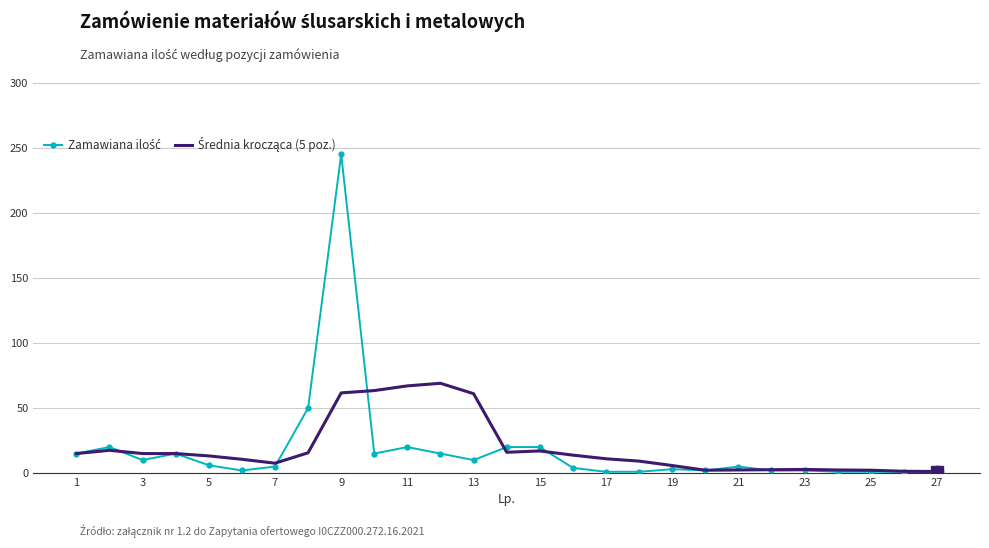

What is the maximum value shown in the chart?

245.0